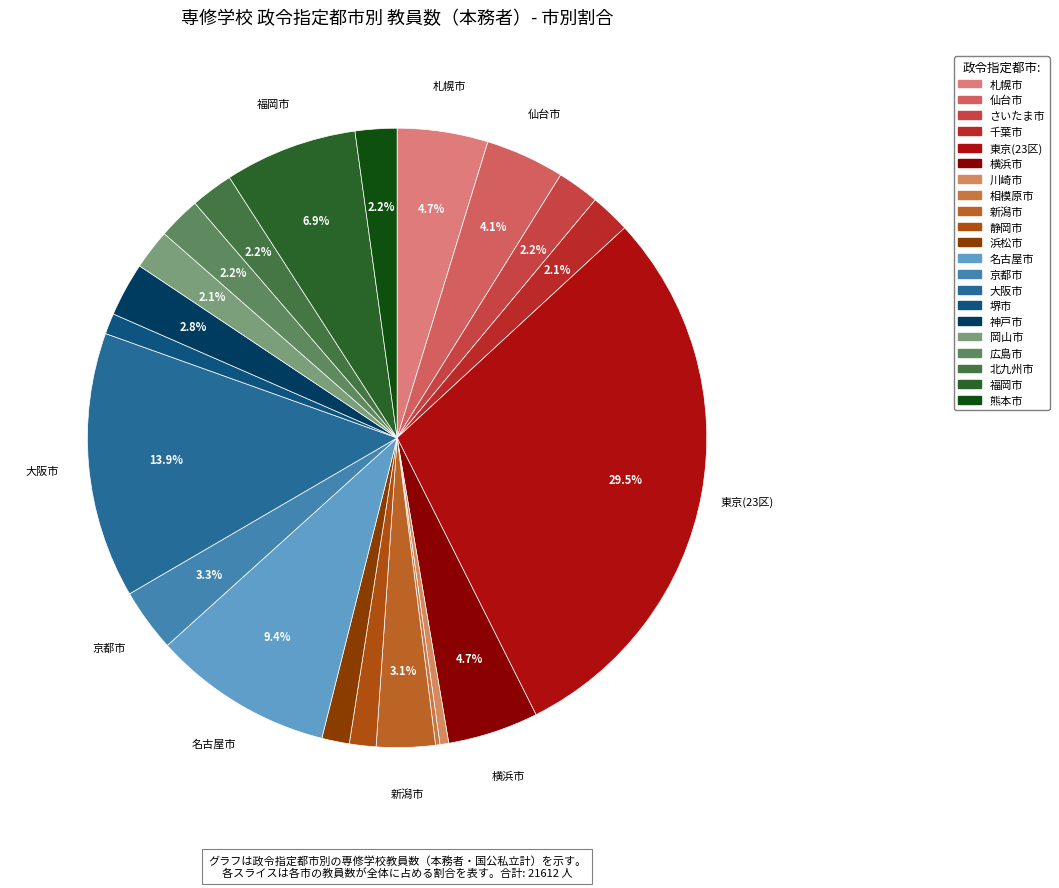

The 東京(23区) slice represents 29% of the pie. True or false?

True